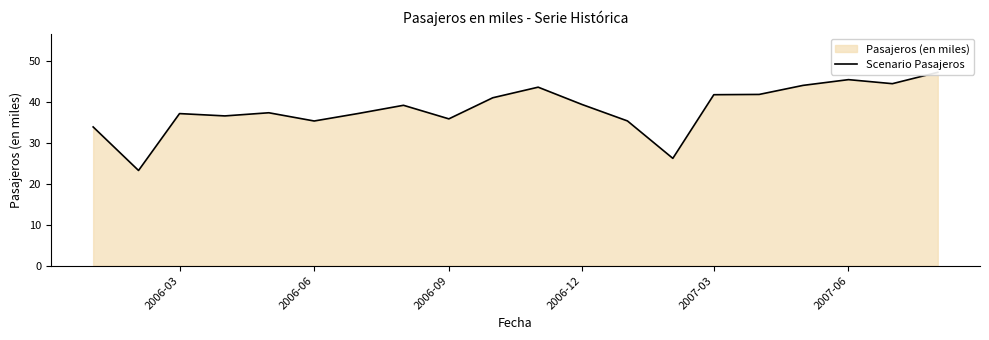

True or false: the data has more than 0 interior local peaks.

True